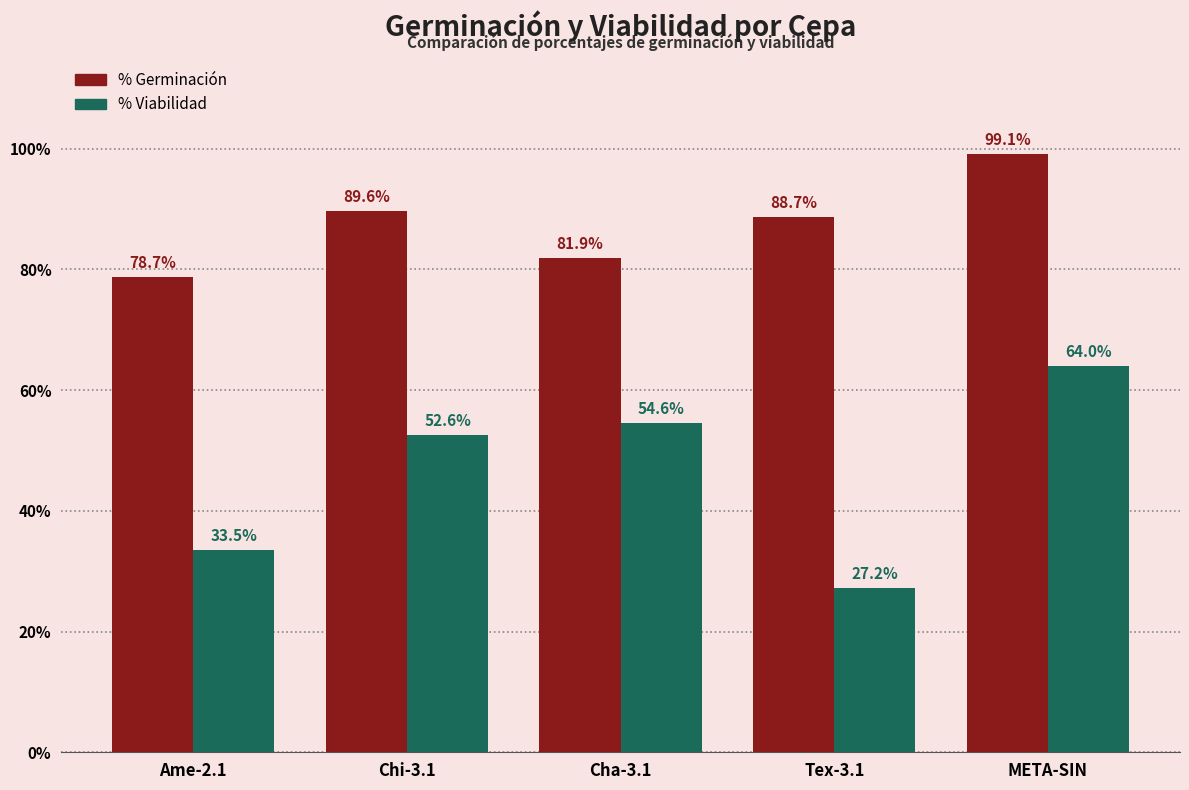

Reading right to left, transcribe all the data shown in this chart.

% Germinación: 99.1	88.7	81.9	89.6	78.7
% Viabilidad: 64.0	27.2	54.6	52.6	33.5